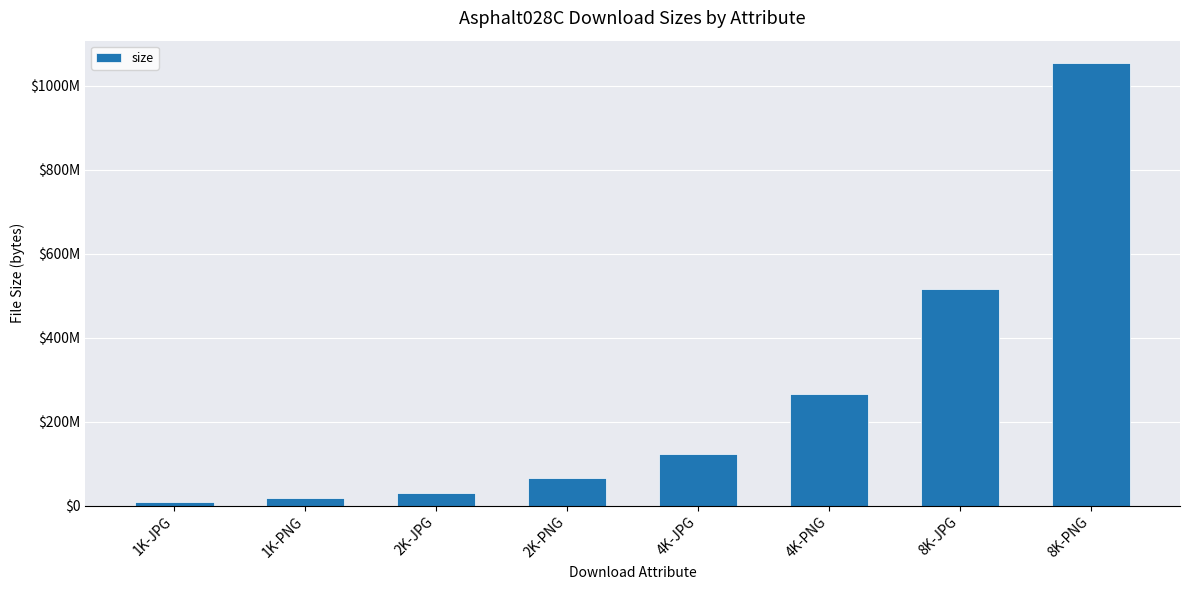

At which category does the chart reach its peak across all series?

8K-PNG